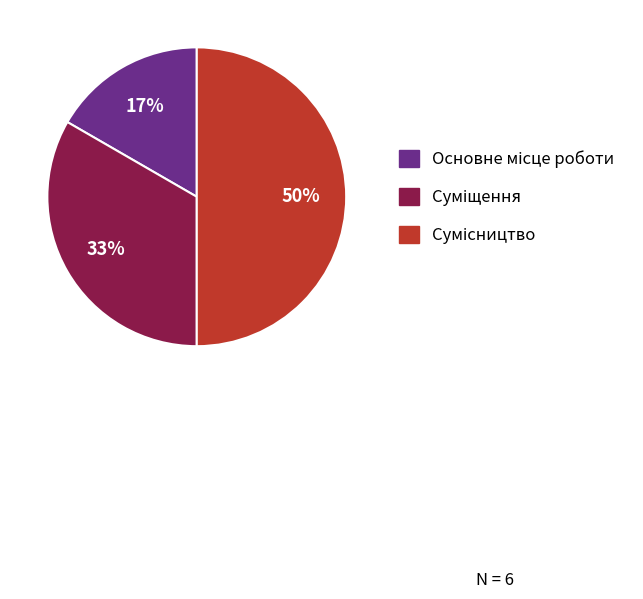

To the nearest percent, what is the average slice percentage?

33%